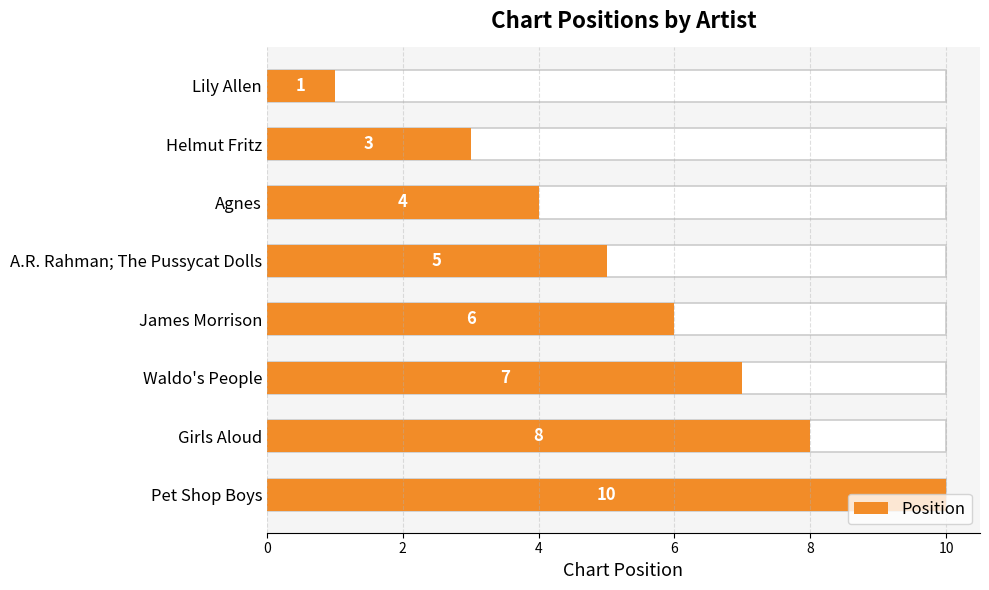

How many series are shown in this chart?

1